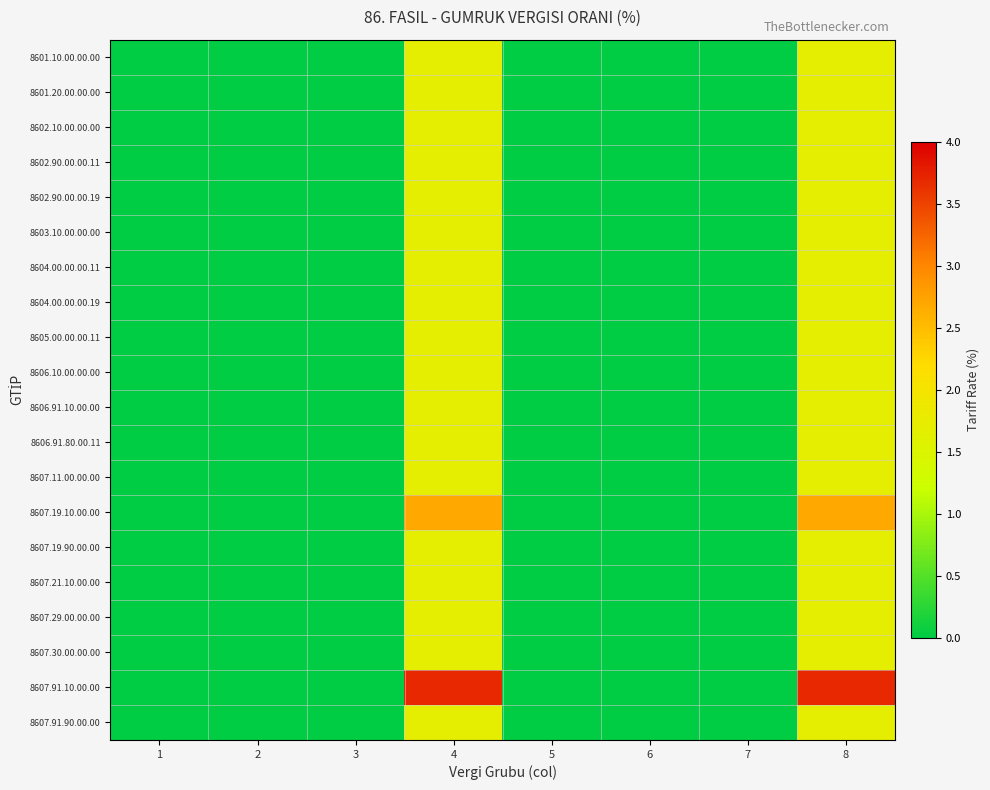

List the series in order of their peak value, lowest first.

8601.10.00.00.00, 8601.20.00.00.00, 8602.10.00.00.00, 8602.90.00.00.11, 8602.90.00.00.19, 8603.10.00.00.00, 8604.00.00.00.11, 8604.00.00.00.19, 8605.00.00.00.11, 8606.10.00.00.00, 8606.91.10.00.00, 8606.91.80.00.11, 8607.11.00.00.00, 8607.19.90.00.00, 8607.21.10.00.00, 8607.29.00.00.00, 8607.30.00.00.00, 8607.91.90.00.00, 8607.19.10.00.00, 8607.91.10.00.00